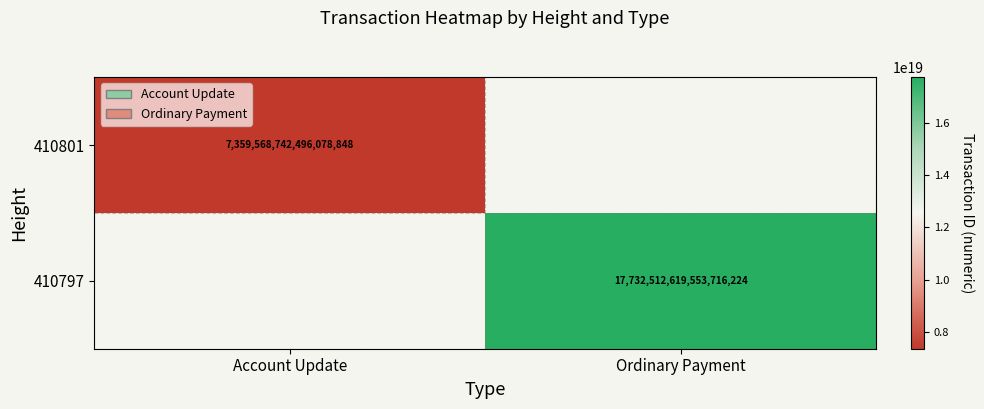

True or false: 410801 has a value of 7359568742496078848 at Account Update.

True